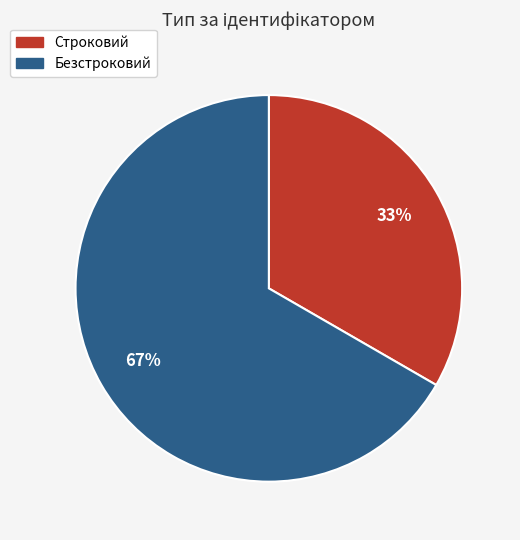

To the nearest percent, what percentage of the pie is Строковий?

33%